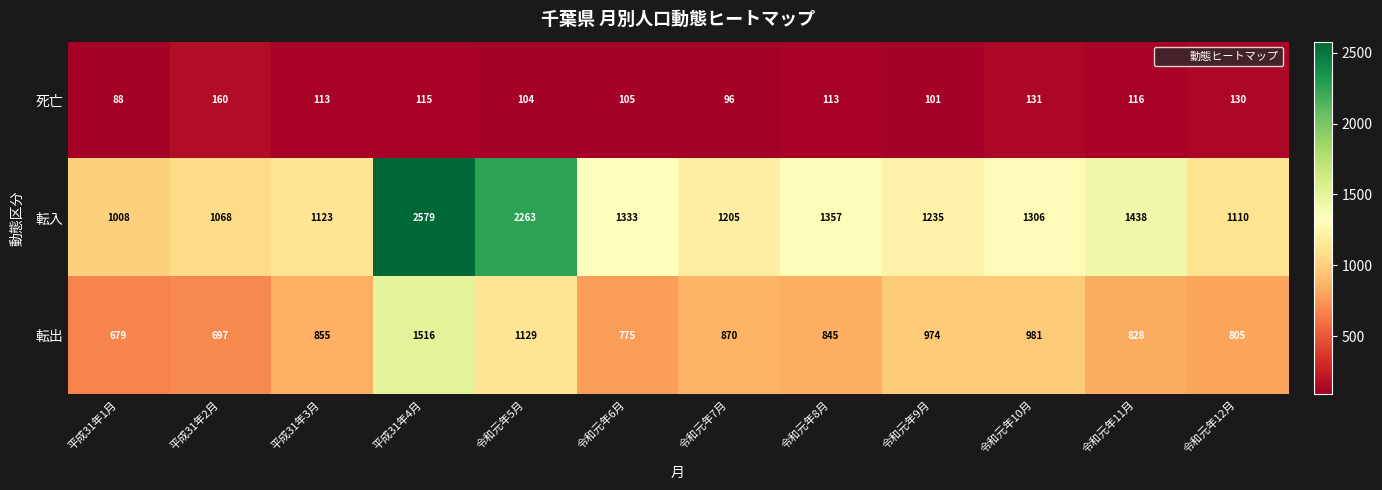

What is the sum of the 死亡 values at 平成31年1月 and 令和元年6月?

193